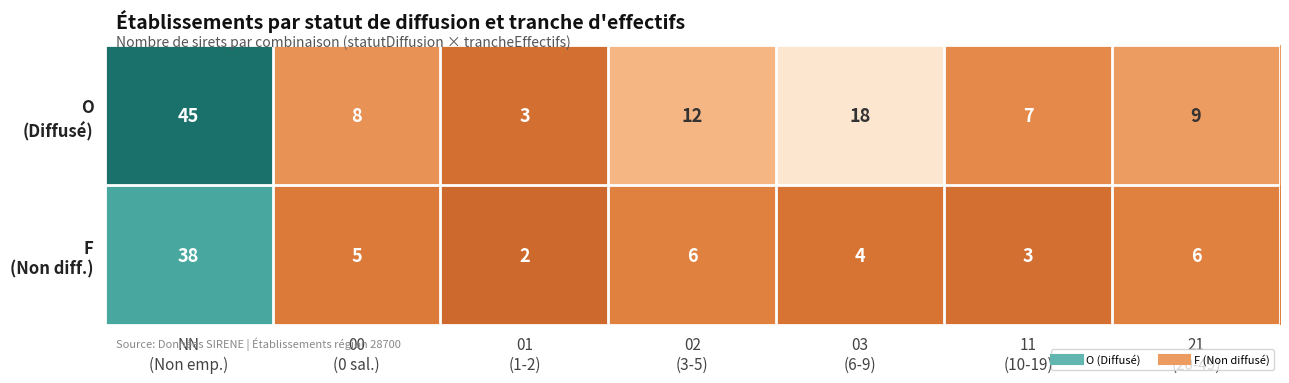

What is the maximum value shown in the chart?

45